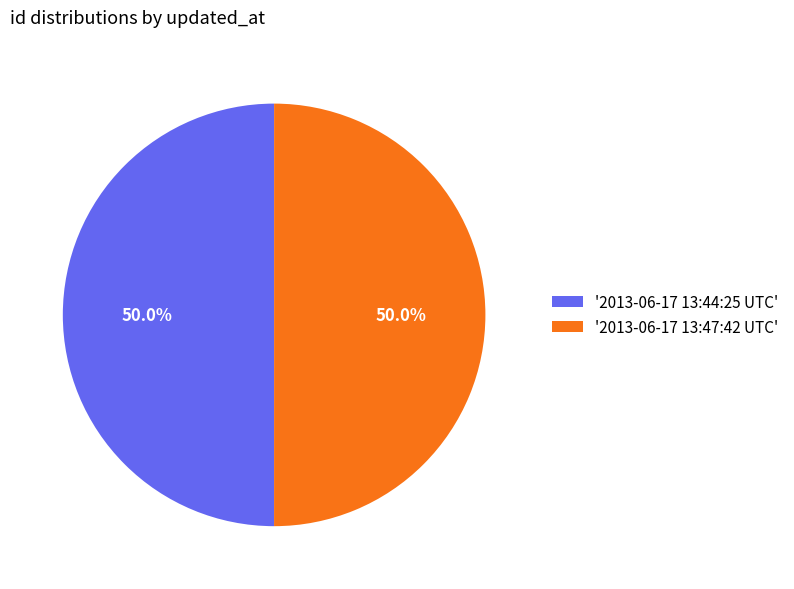

Combined, do '2013-06-17 13:47:42 UTC' and '2013-06-17 13:44:25 UTC' account for over 50%?

Yes